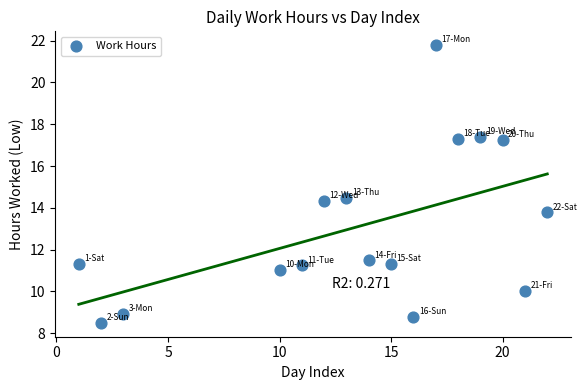

What is the range of Y values (max minus min)?

13.3